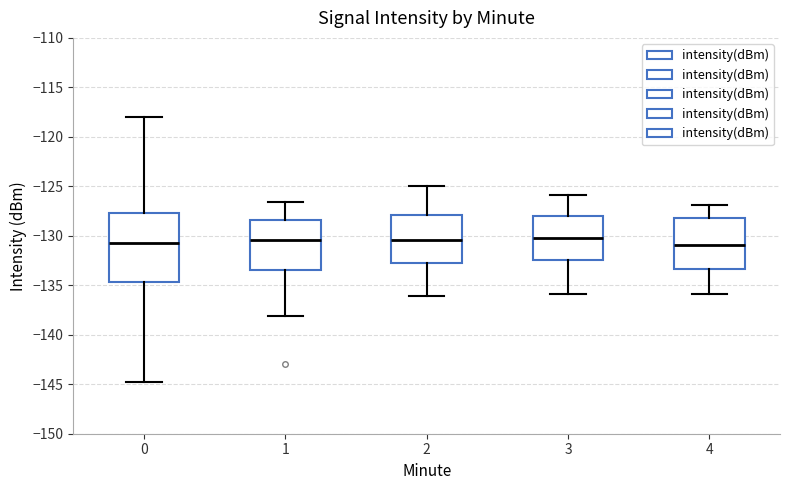

Comparing the boxes themselves (not the whiskers), which one is the tallest?

0